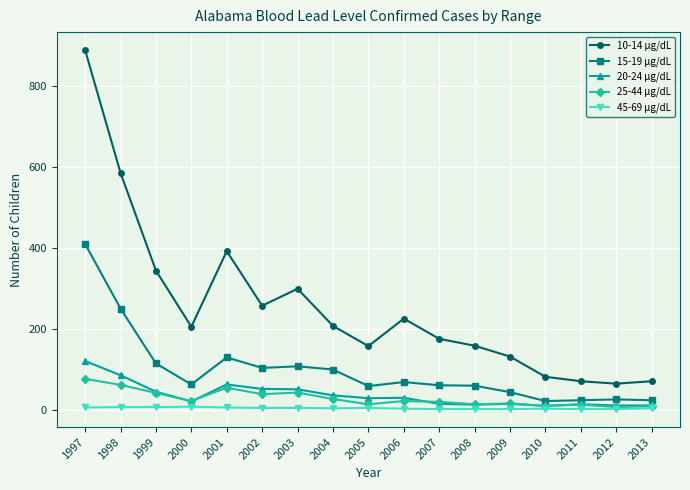

Rank the series at 2001 from highest to lowest value.

10-14 µg/dL, 15-19 µg/dL, 20-24 µg/dL, 25-44 µg/dL, 45-69 µg/dL